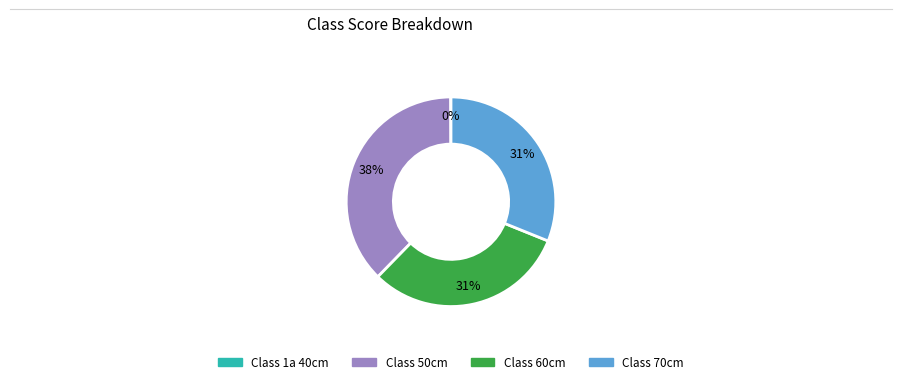

Which category has the biggest portion of the pie?

Class 50cm